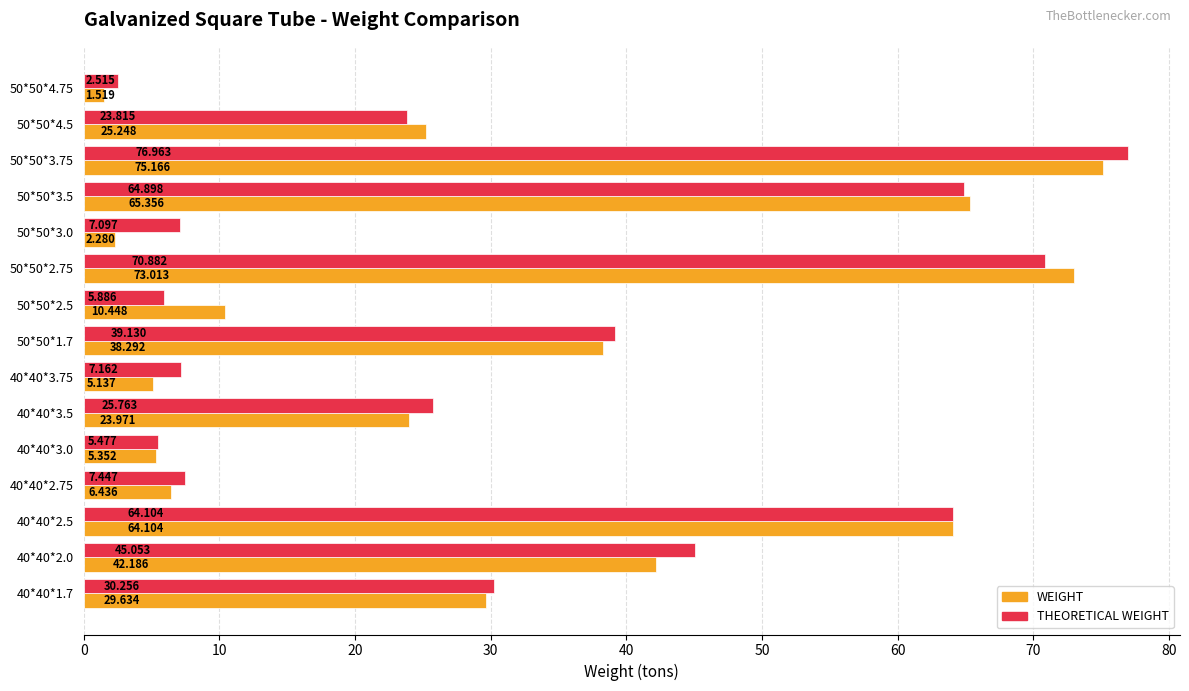

Rank the series at 40*40*3.0 from lowest to highest value.

WEIGHT, THEORETICAL WEIGHT